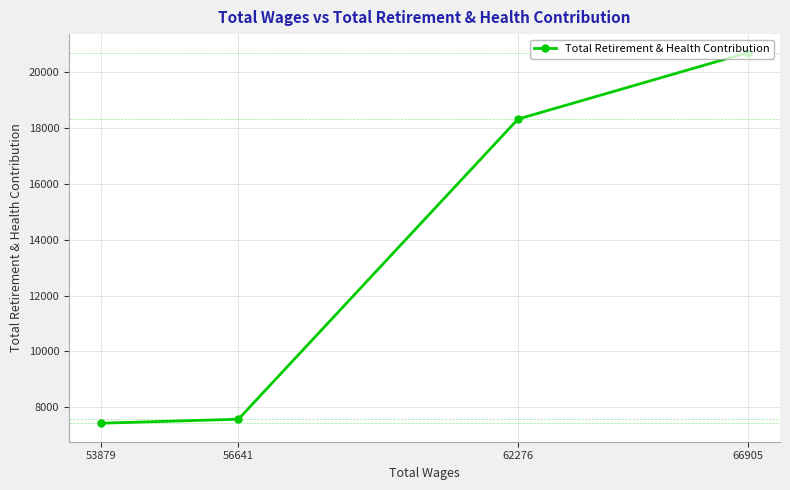

Which category has the lowest value across all series?

53879